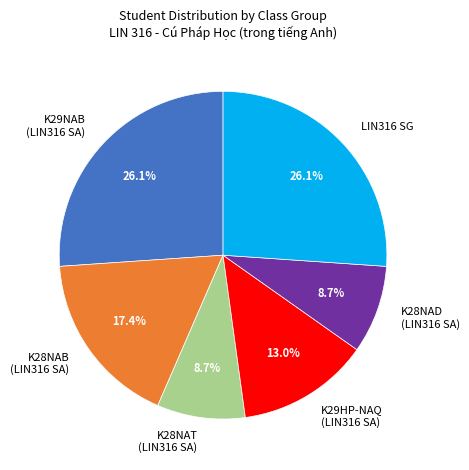

Approximately how many times larger is the value at LIN316 SG compared to K29HP-NAQ (LIN316 SA)?

2.0